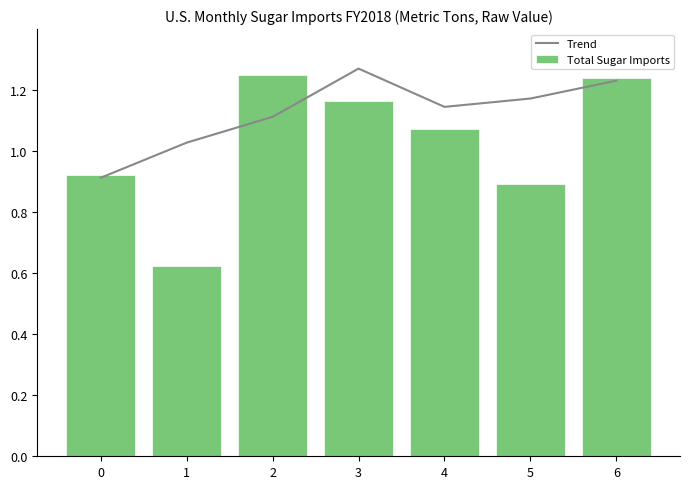

Reading left to right, extract all data points from this chart.

Trend: 0=0.9	1=1.0	2=1.1	3=1.3	4=1.1	5=1.2	6=1.2
Total Sugar Imports: 0=0.9	1=0.6	2=1.2	3=1.2	4=1.1	5=0.9	6=1.2